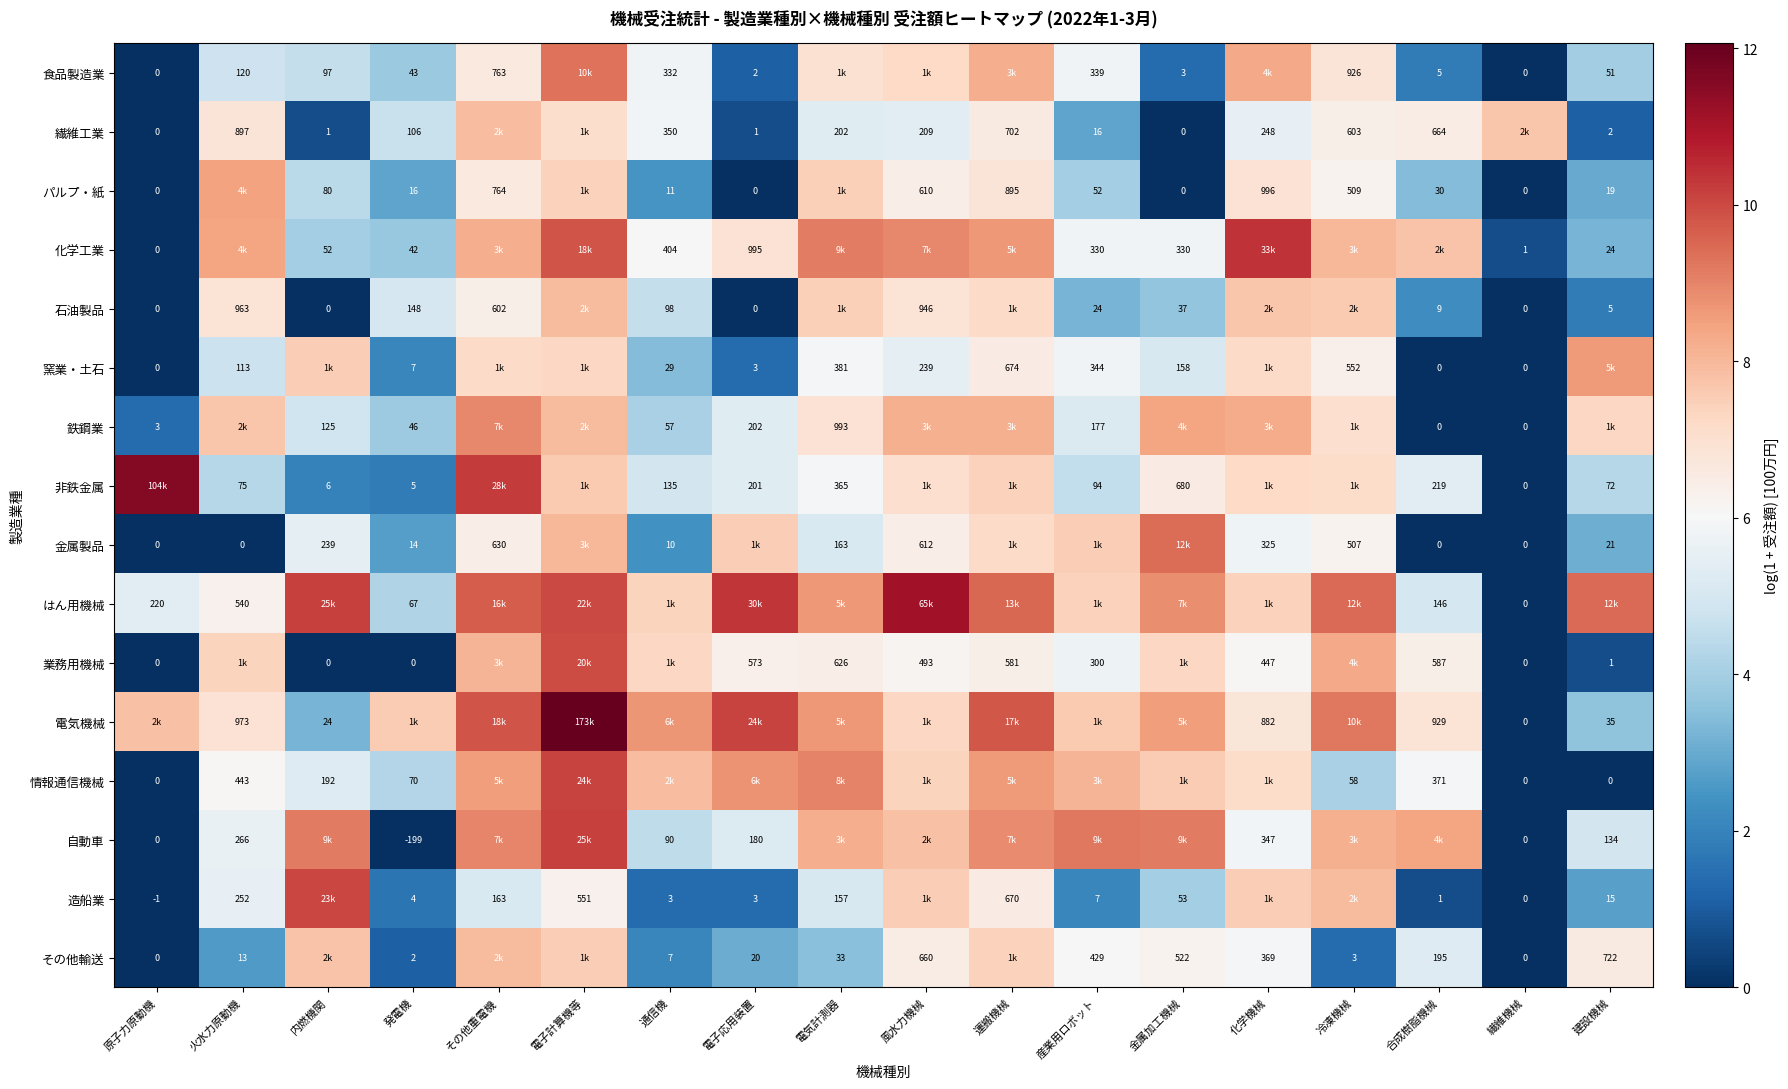

What is the difference between the 業務用機械 values at 電気計測器 and 合成樹脂機械?

0.1